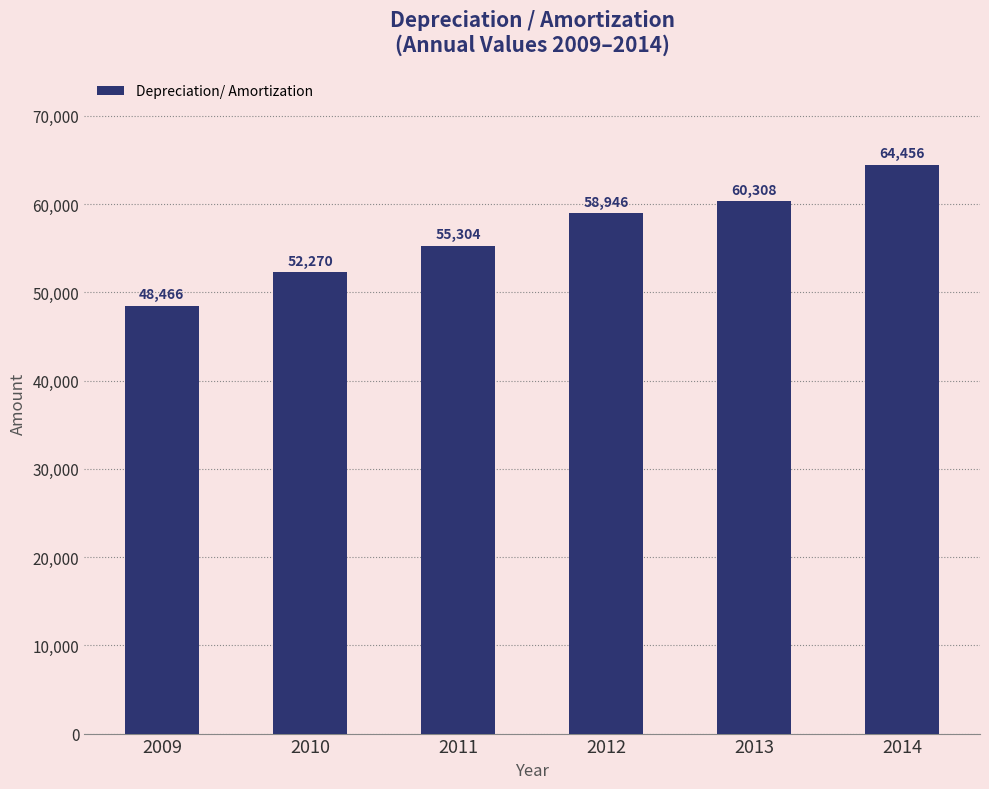

What is the sum of the values at 2013 and 2011?

115612